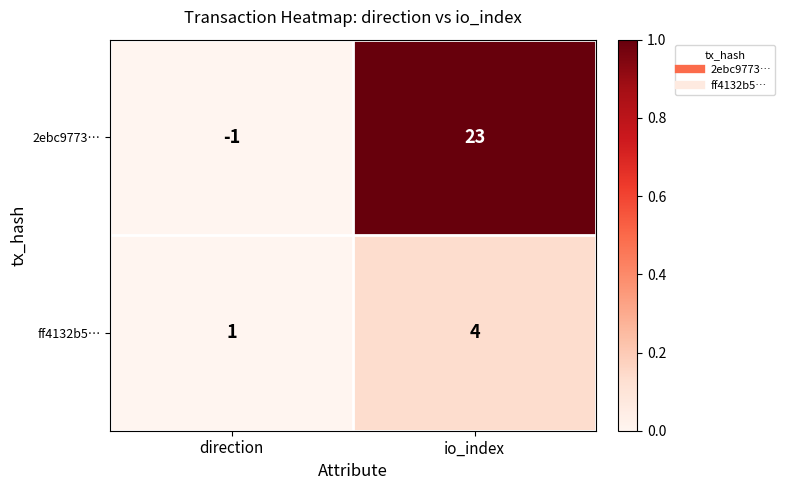

Reading left to right, list all the values displayed in this chart.

2ebc9773…: -1	23
ff4132b5…: 1	4